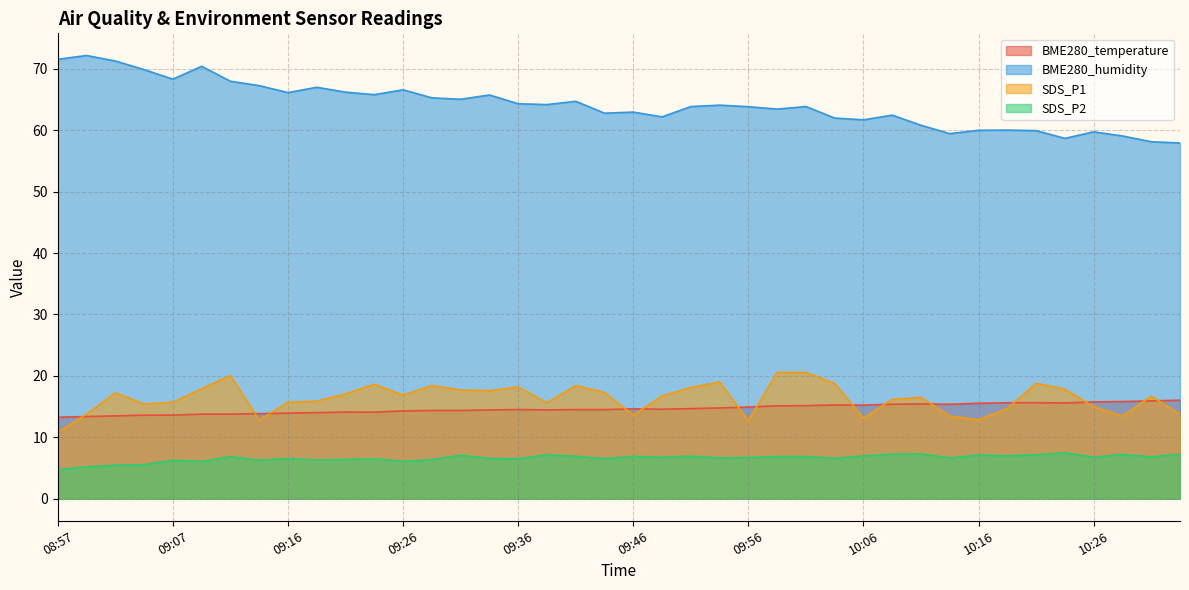

Does the chart display data point markers on the line(s)?

No